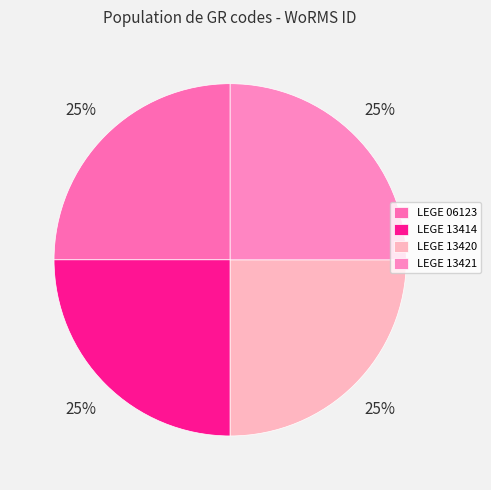

To the nearest percent, what is the combined percentage of LEGE 13421 and LEGE 13420?

50%